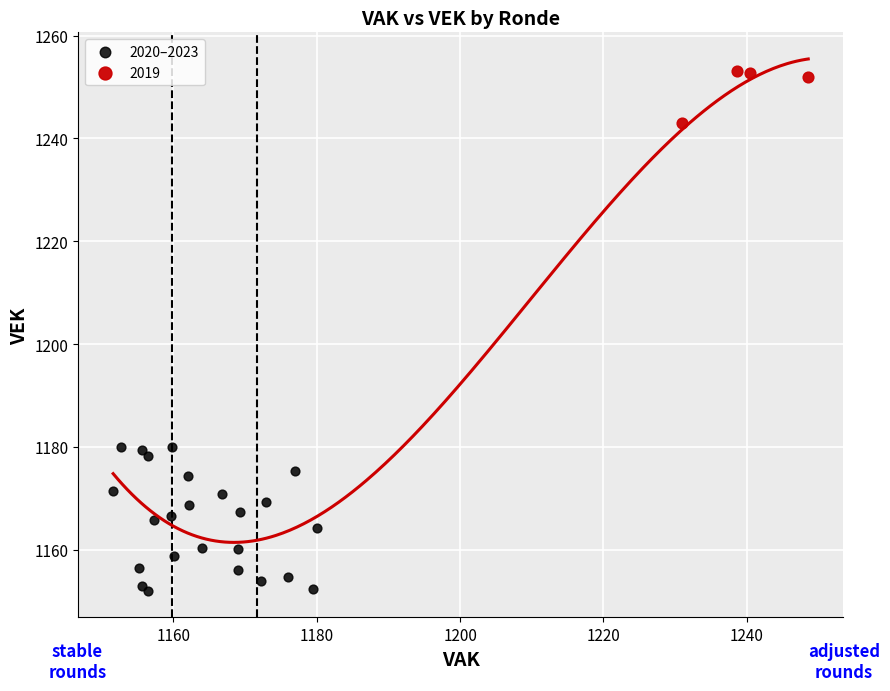

Which series contains the highest Y value?

2019